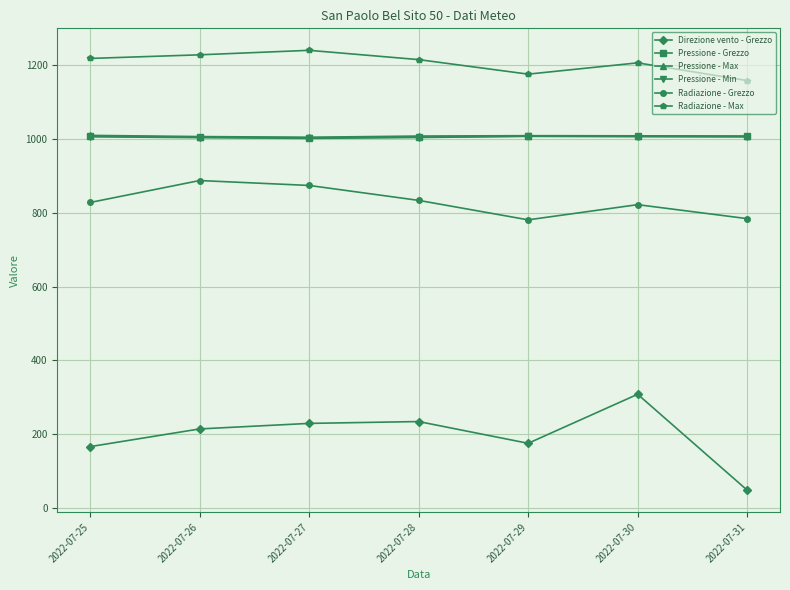

Where is the first local minimum for Direzione vento - Grezzo?

2022-07-29